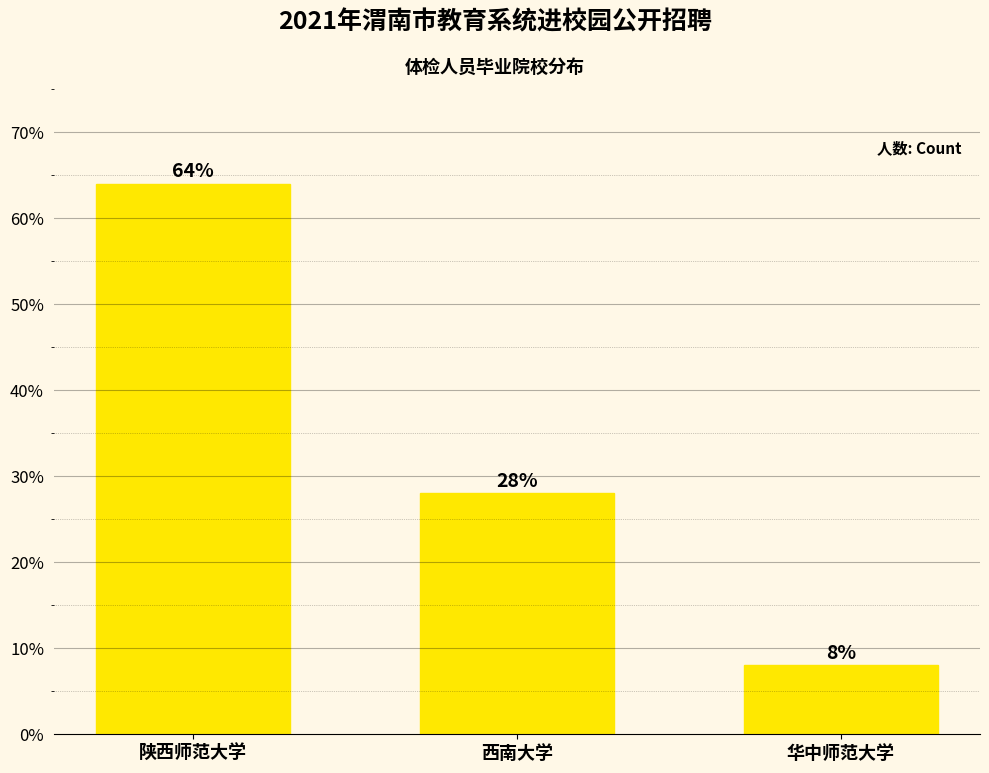

What is the label of the 1st bar from the right?

华中师范大学